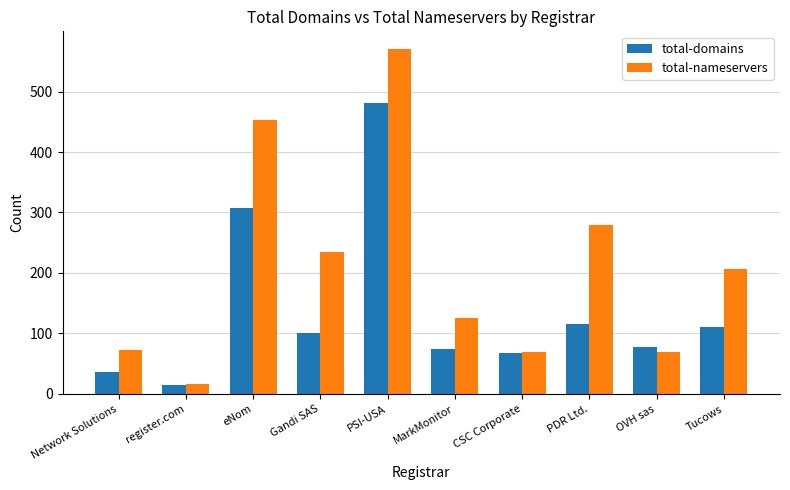

What is the sum of the total-nameservers values at MarkMonitor and Gandi SAS?

360